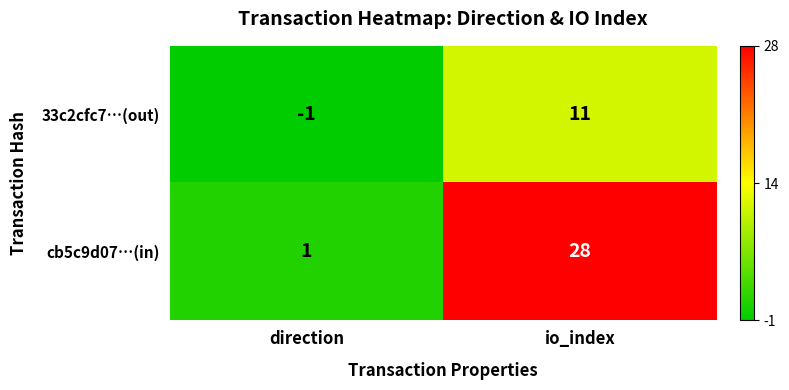

Reading left to right, list all the values displayed in this chart.

33c2cfc7…(out): direction=-1	io_index=11
cb5c9d07…(in): direction=1	io_index=28